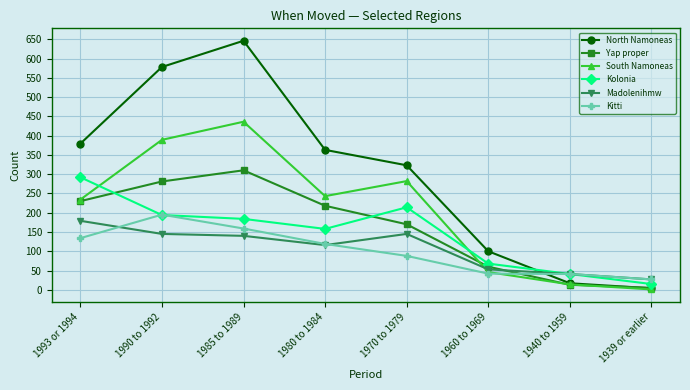

Which series has the largest range (max minus min)?

North Namoneas